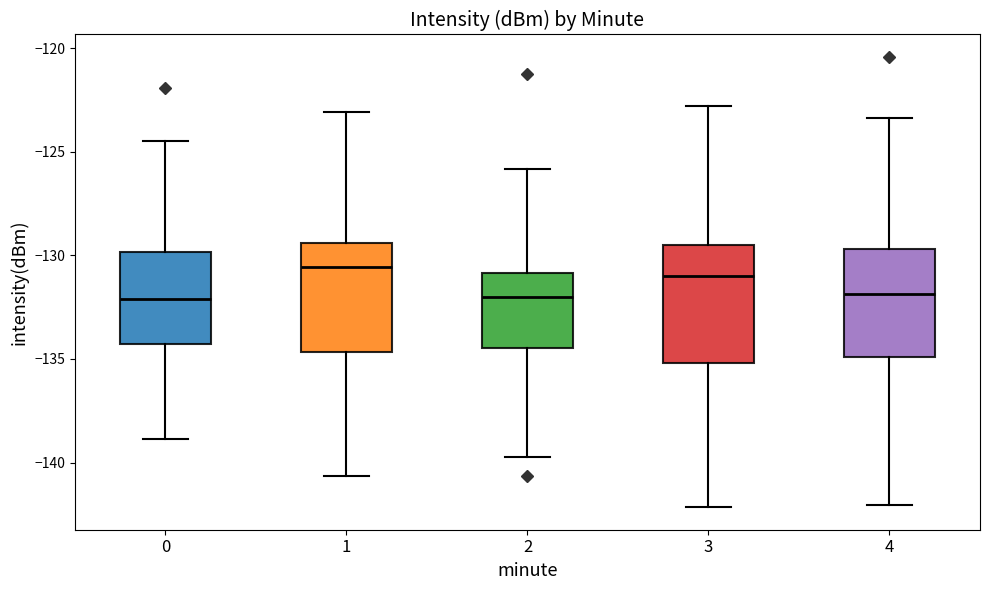

Where does the median line of the box at x = 0 sit on the y-axis? The values are not printed on the chart, so give them approximately, as read against the axis.

-132.0